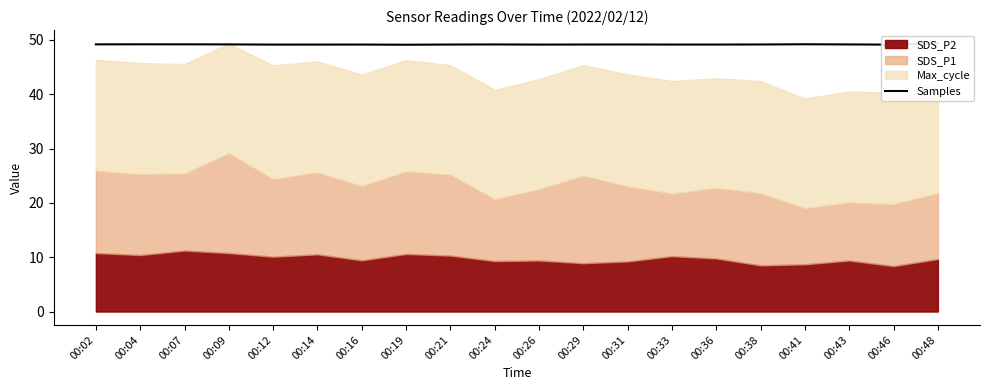

How many interior local valleys (lower than both neighbors) does the data have?

5